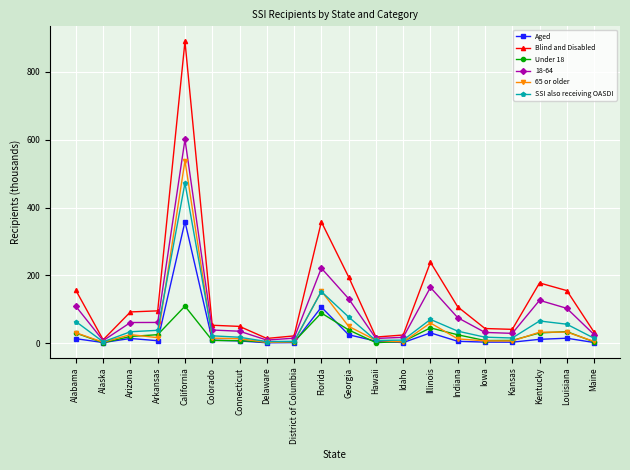

In SSI also receiving OASDI, how many points are higher than both neighbors (excluding endpoints)?

4